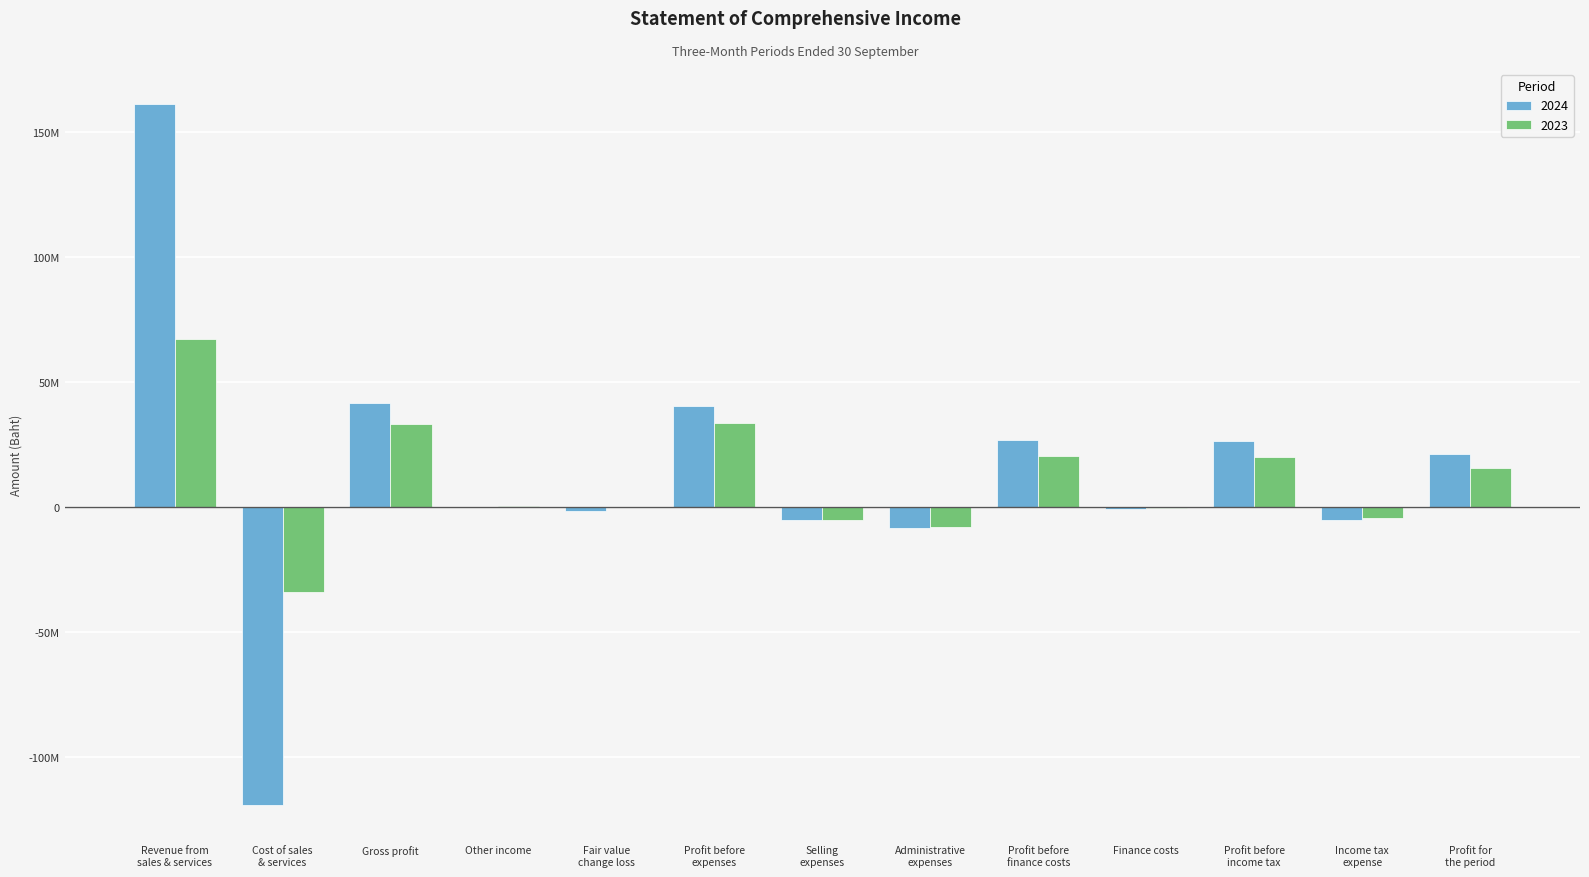

What is the difference between the maximum and second lowest values in the 2024 series?

169425483